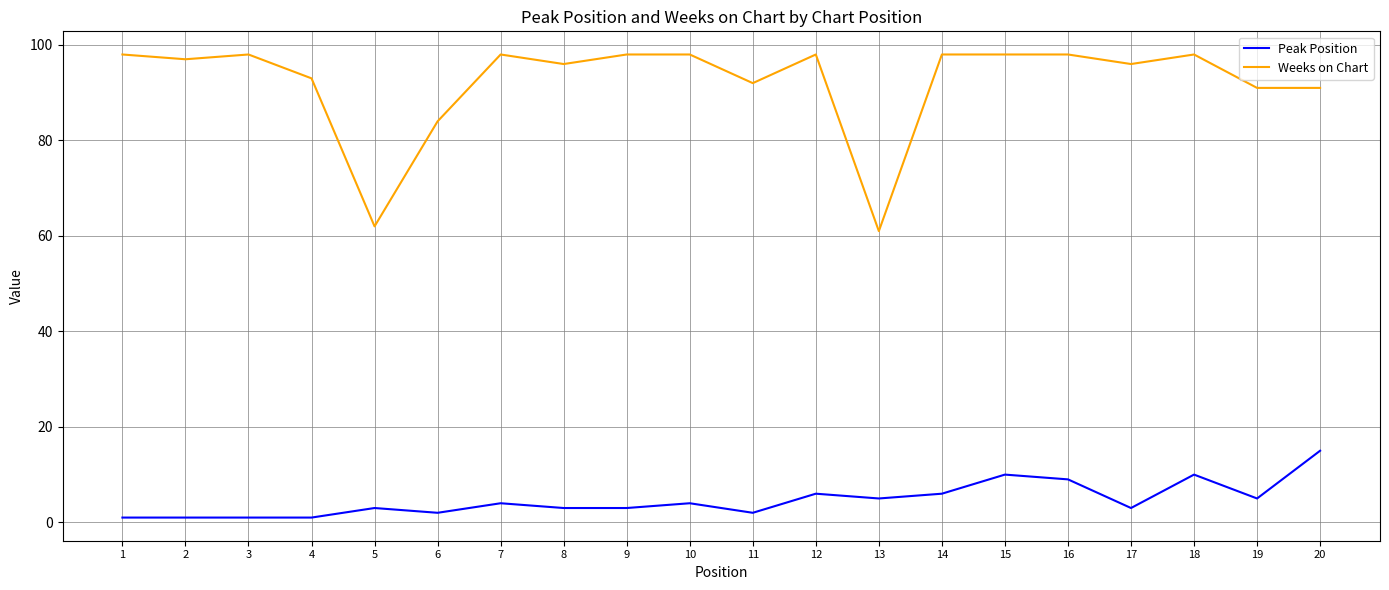

True or false: Weeks on Chart has a value of 91 at 20.

True